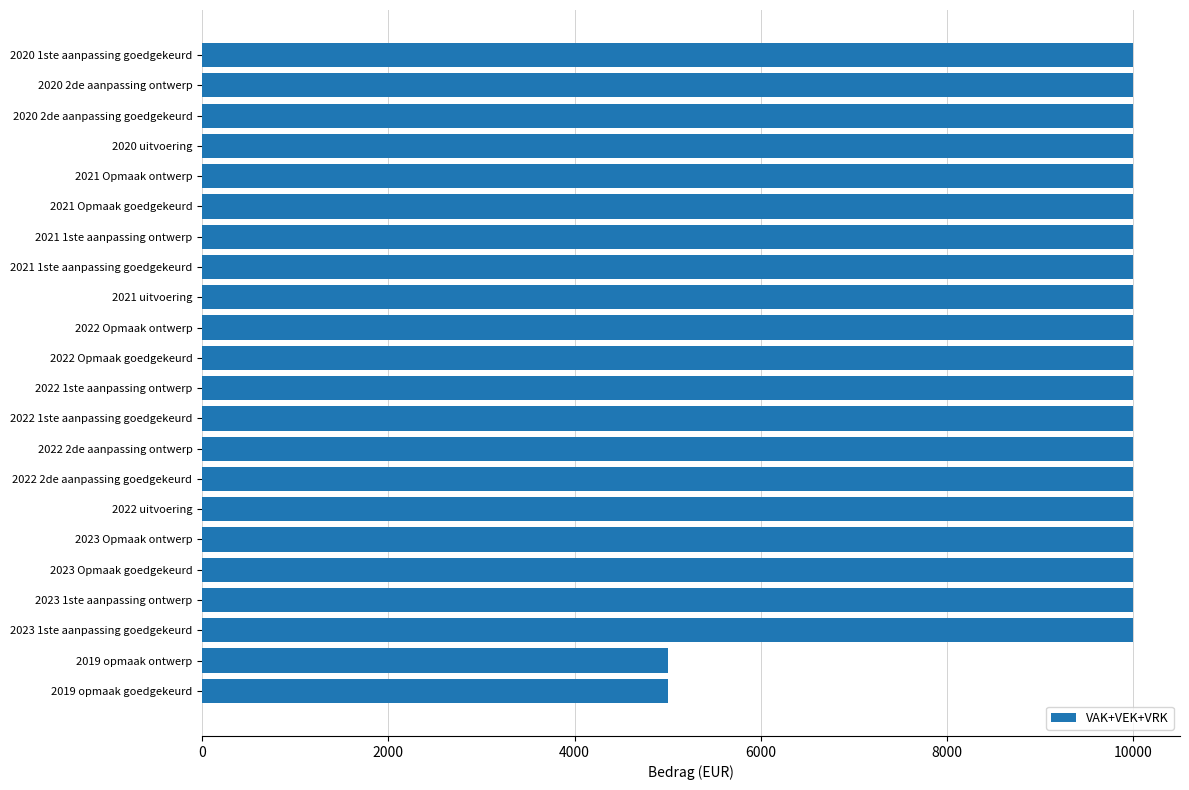

Does the chart contain any negative values?

No